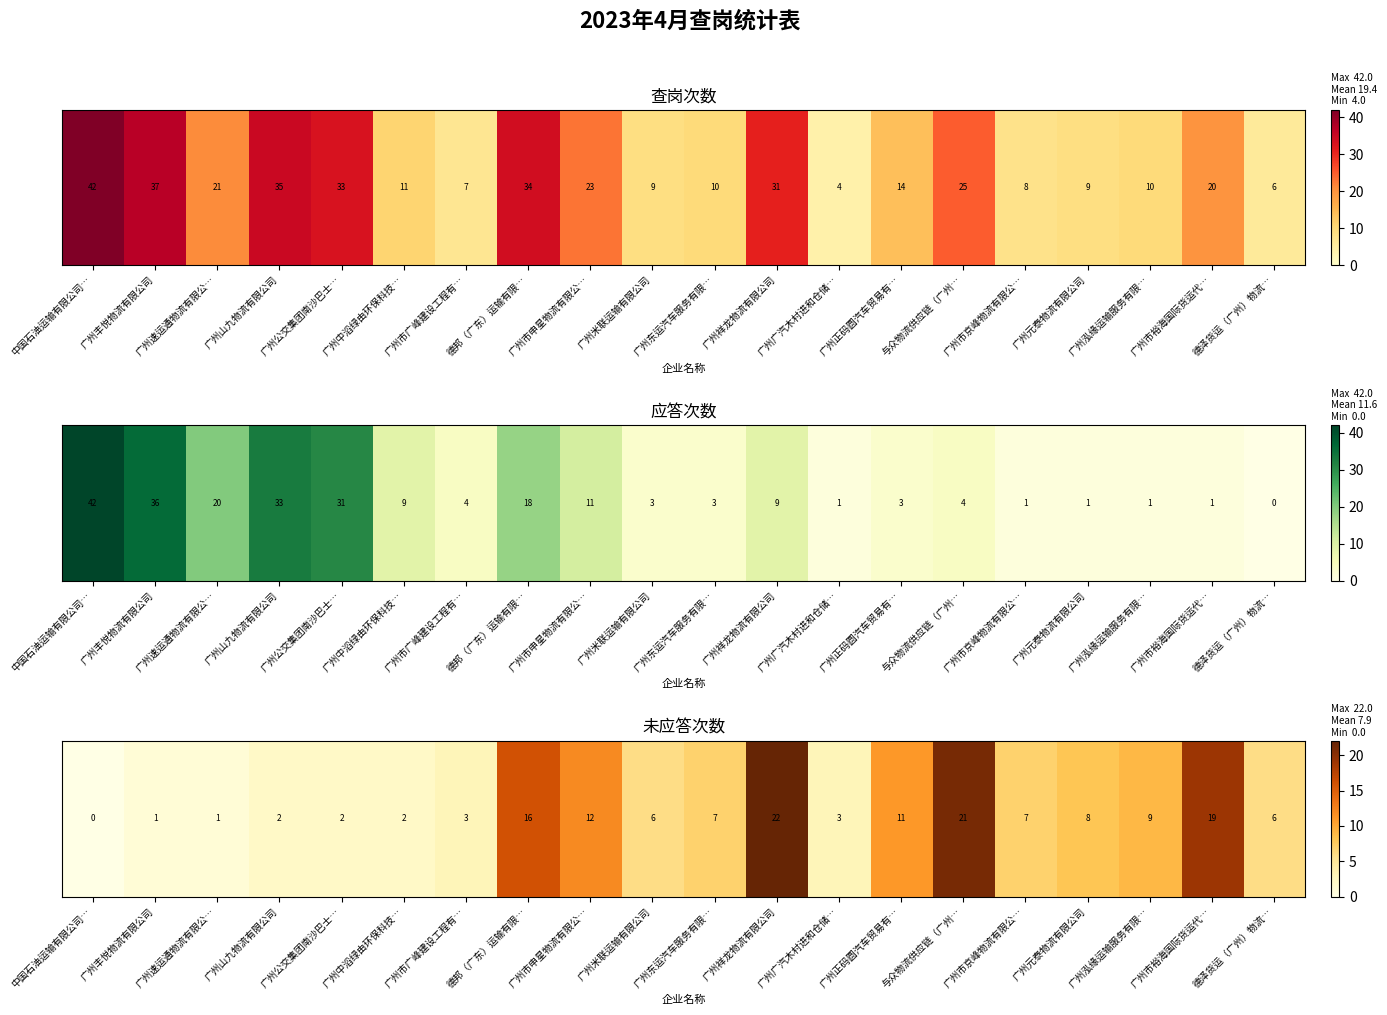

Which label corresponds to the smallest value in the chart?

中国石油运输有限公司…